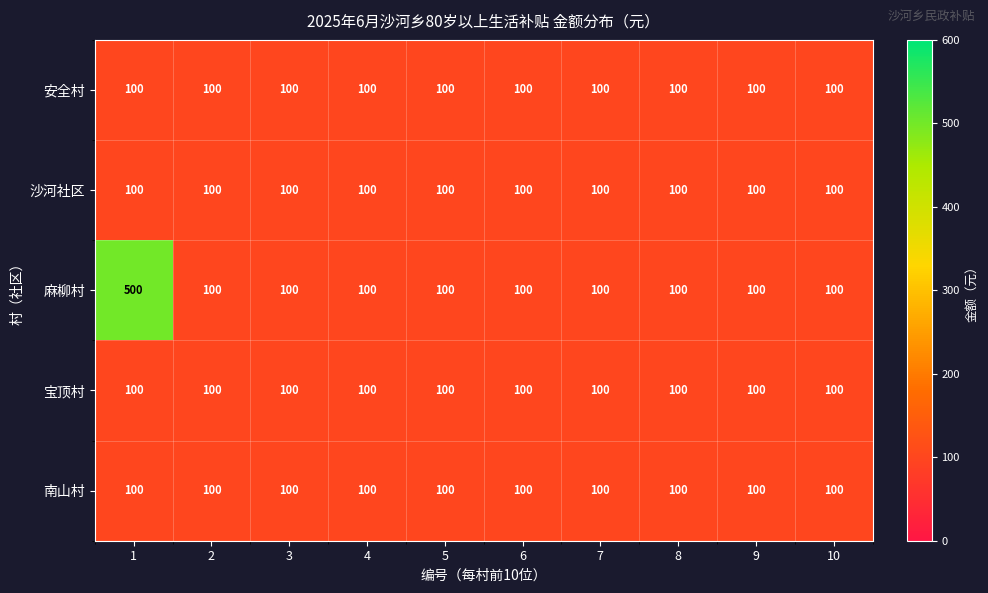

What is the approximate value of 南山村 at 6?

100